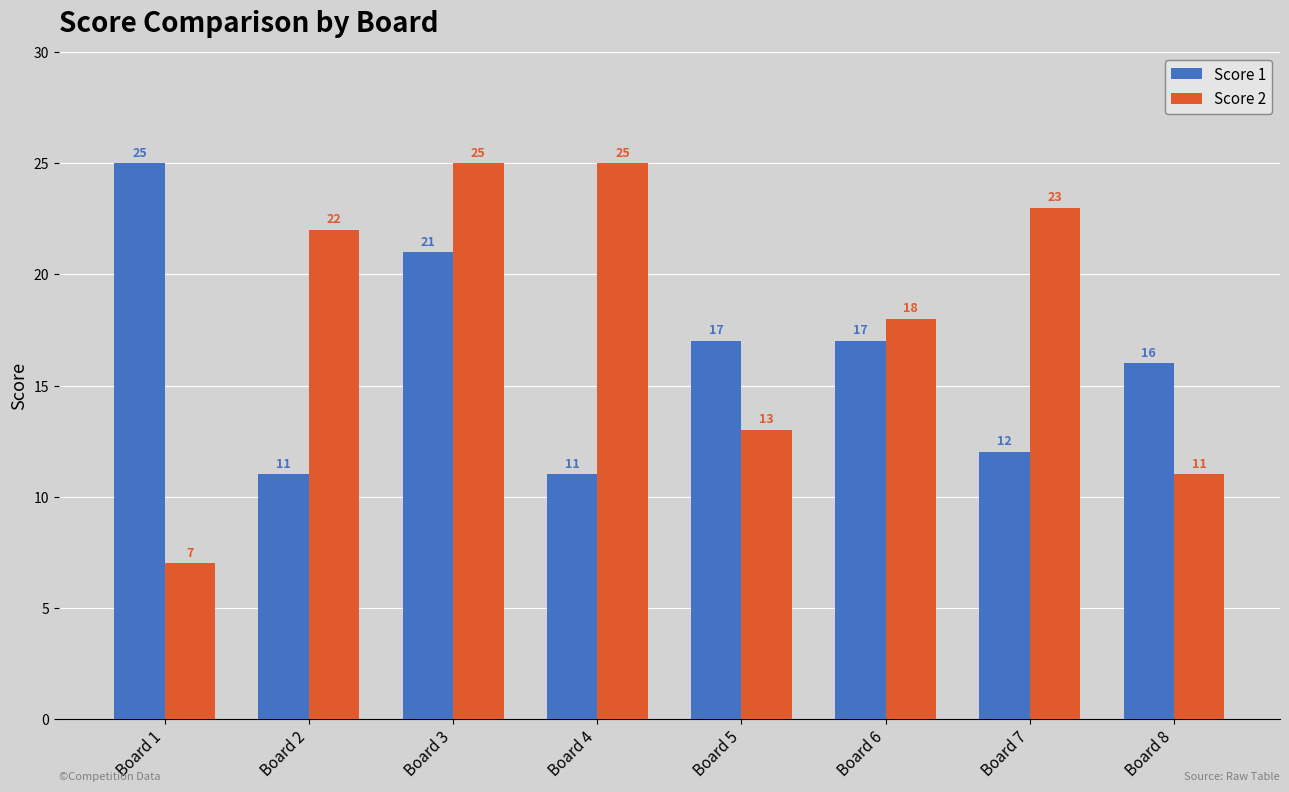

Reading left to right, list all the values displayed in this chart.

Score 1: 25	11	21	11	17	17	12	16
Score 2: 7	22	25	25	13	18	23	11